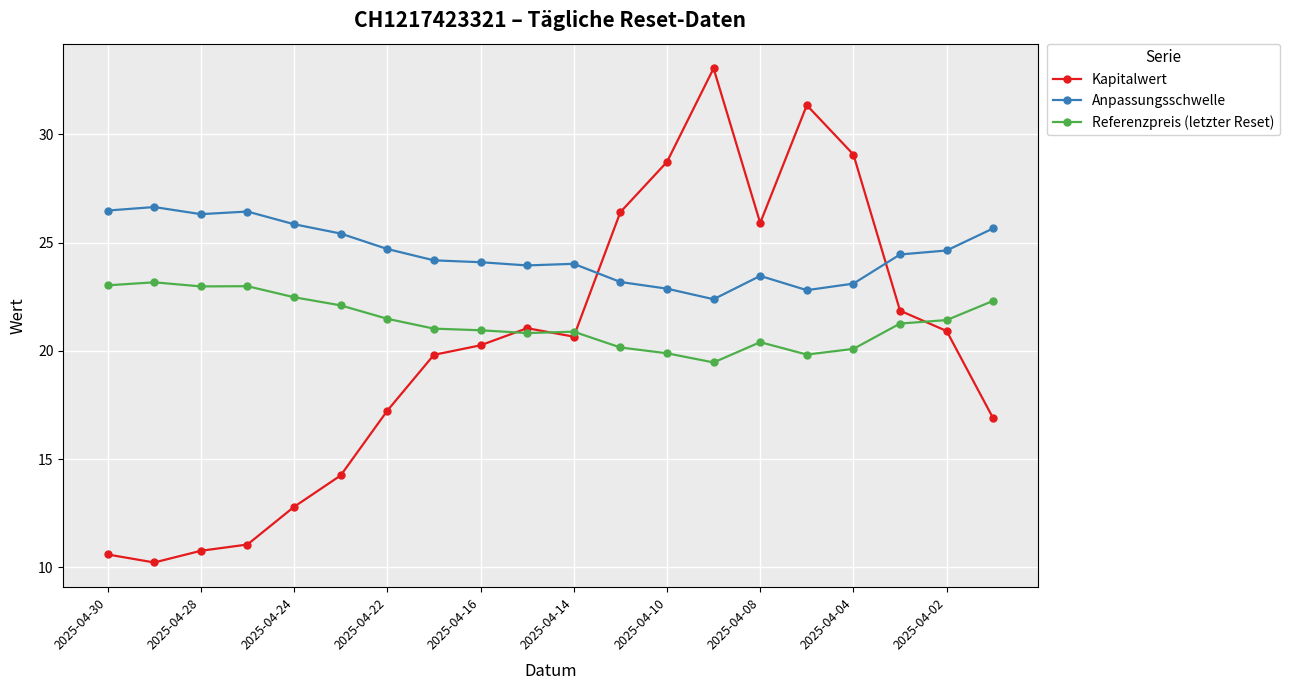

What is the value of the Anpassungsschwelle point at the 3rd from the left?

26.3